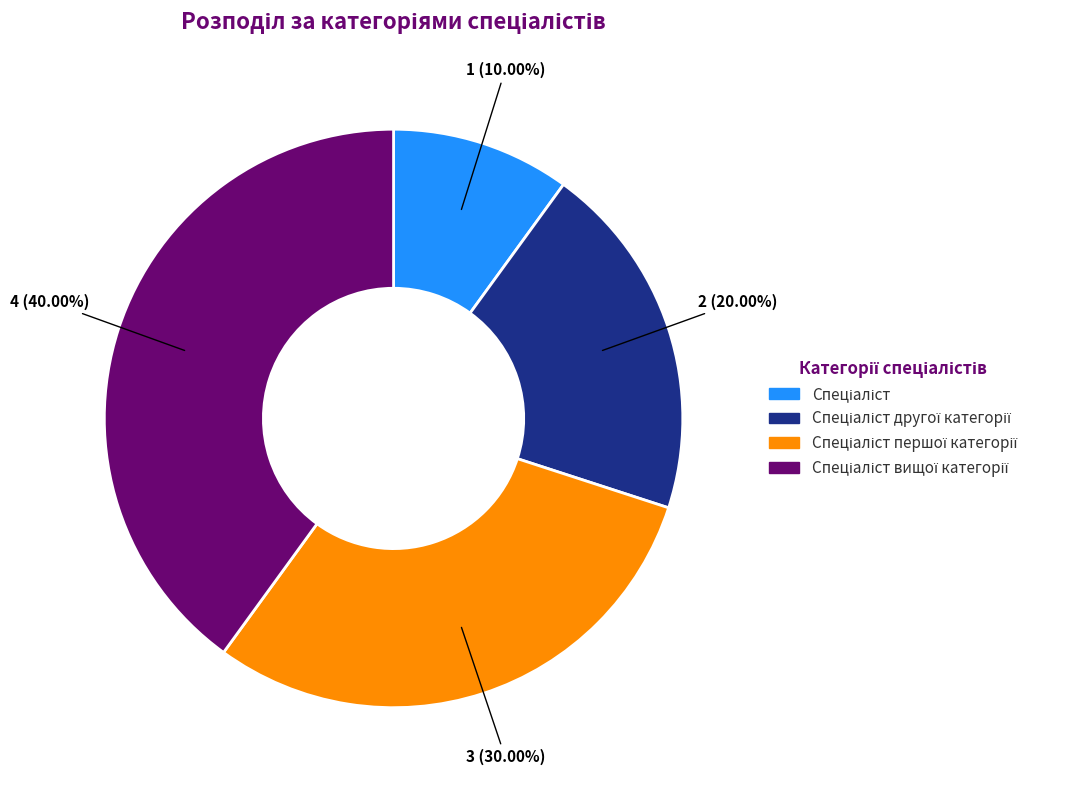

Is there a majority slice in this chart?

No